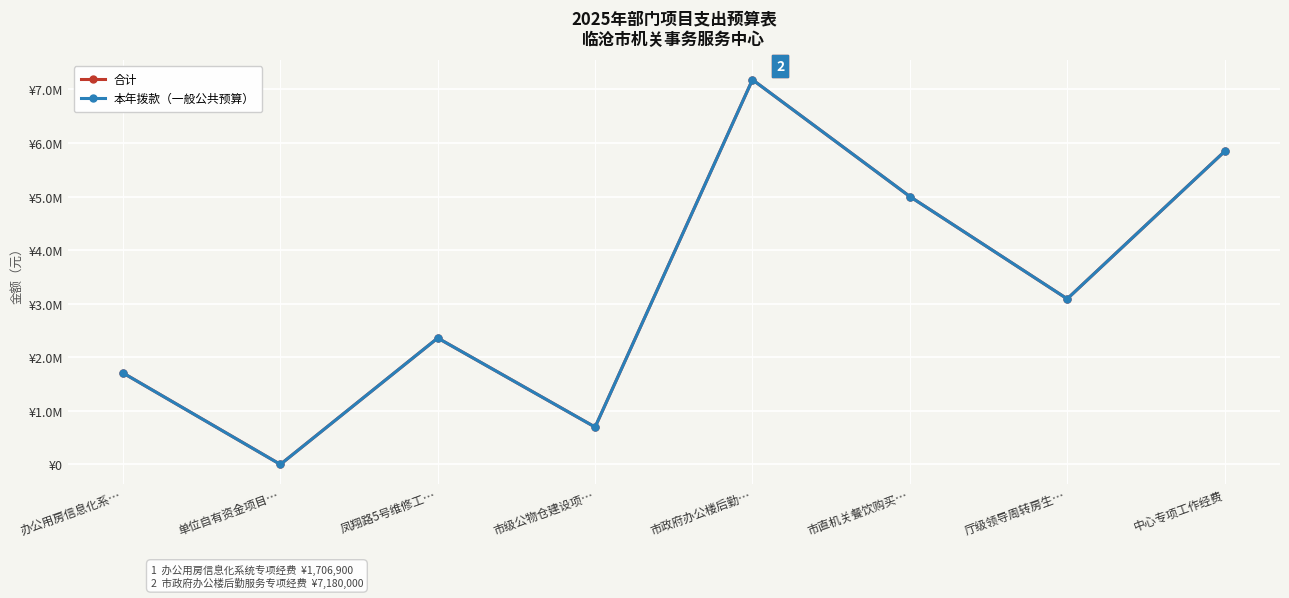

At which label does 本年拨款（一般公共预算） reach its peak?

市政府办公楼后勤…